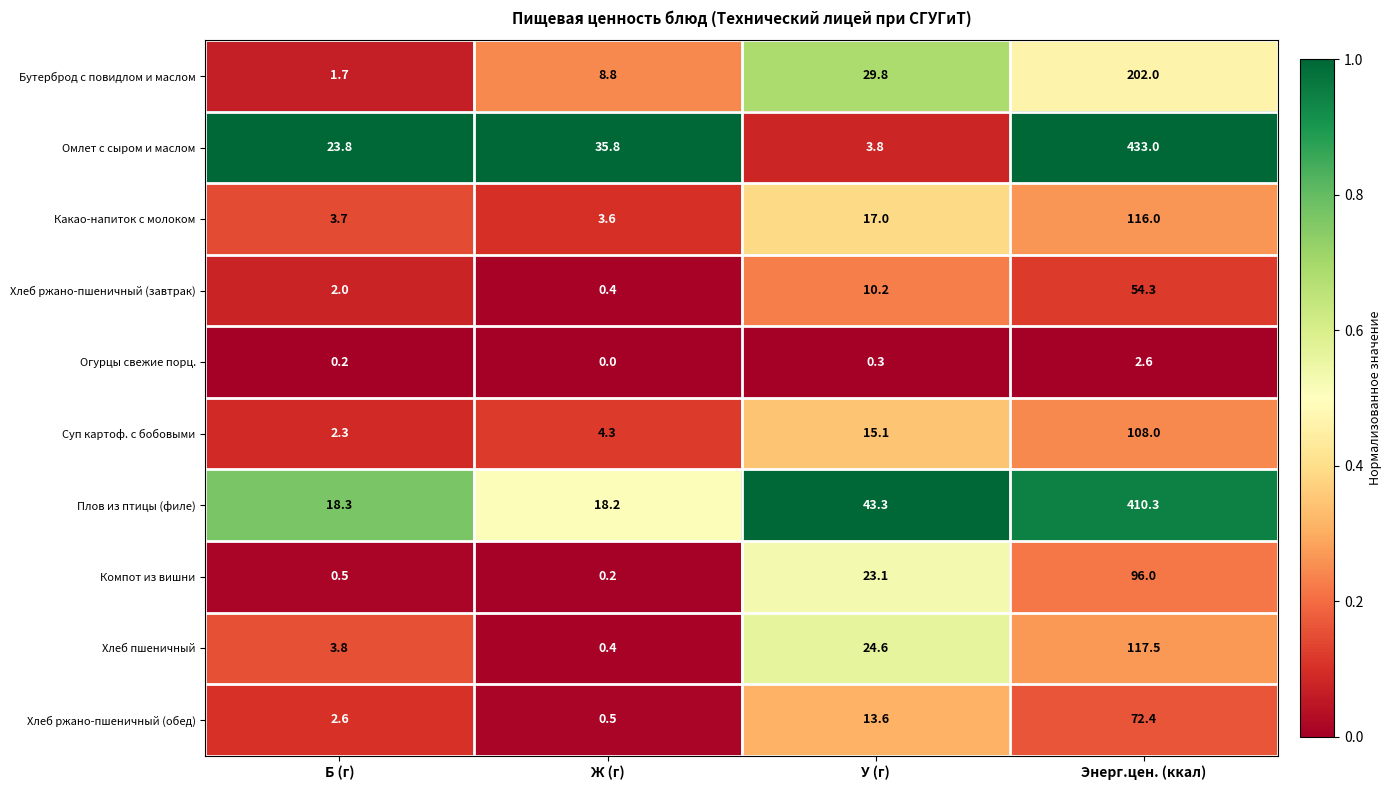

Rank the series at Б (г) from lowest to highest value.

Огурцы свежие порц., Компот из вишни, Бутерброд с повидлом и маслом, Хлеб ржано-пшеничный (завтрак), Суп картоф. с бобовыми, Хлеб ржано-пшеничный (обед), Какао-напиток с молоком, Хлеб пшеничный, Плов из птицы (филе), Омлет с сыром и маслом